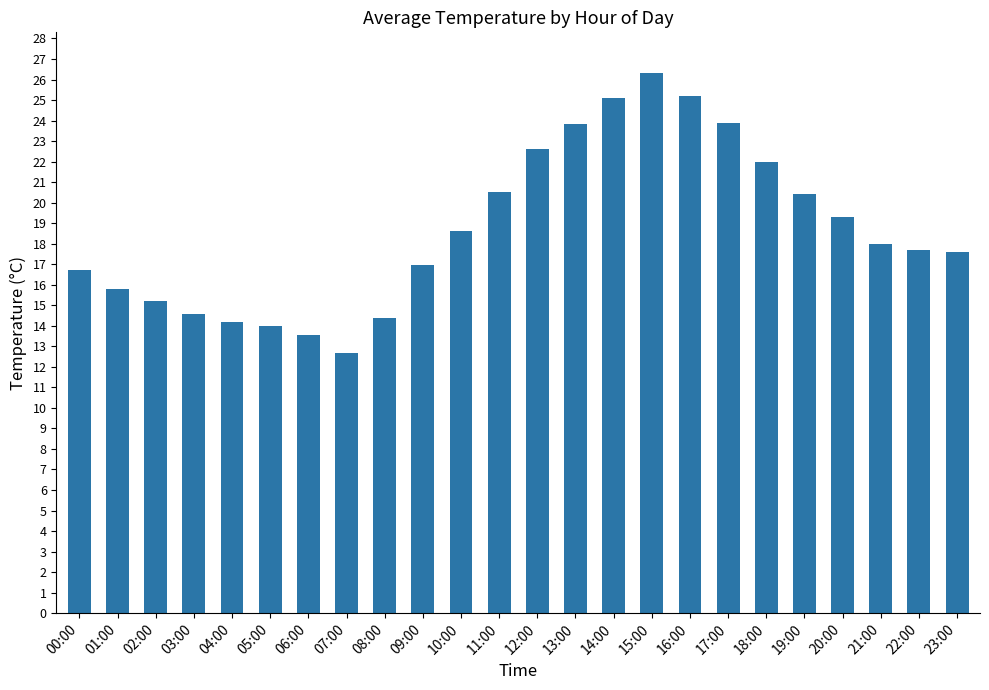

How many categories are shown in the chart?

24